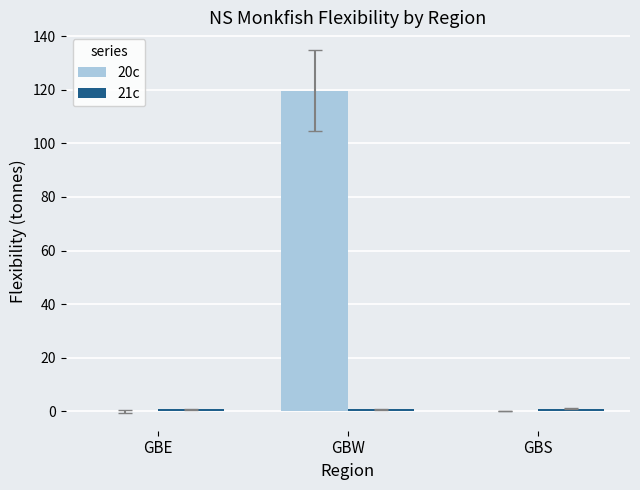

What is the sum of all 20c values?

119.7